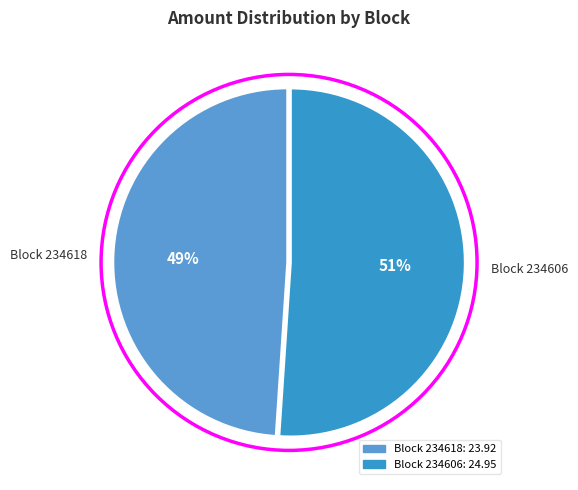

Count the number of slices in the pie.

2